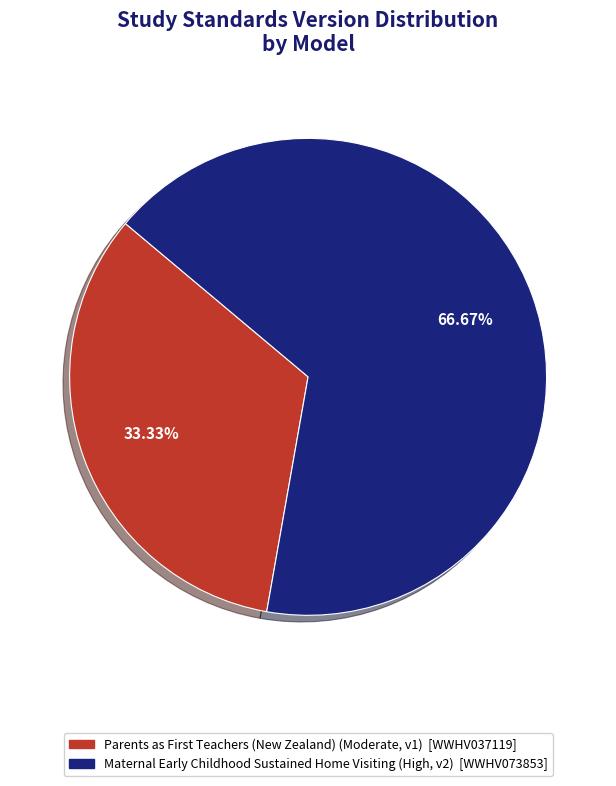

How many slices are in this pie chart?

2